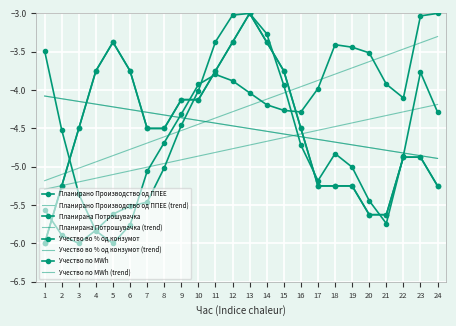

Where do Учество по MWh and Планирано Производство од ППЕЕ first cross each other?

1 and 2